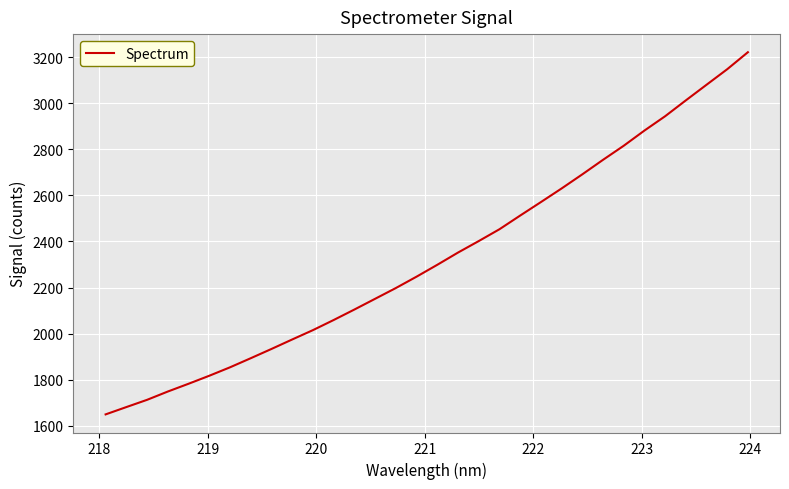

What is the difference between the maximum and minimum values?

1571.6